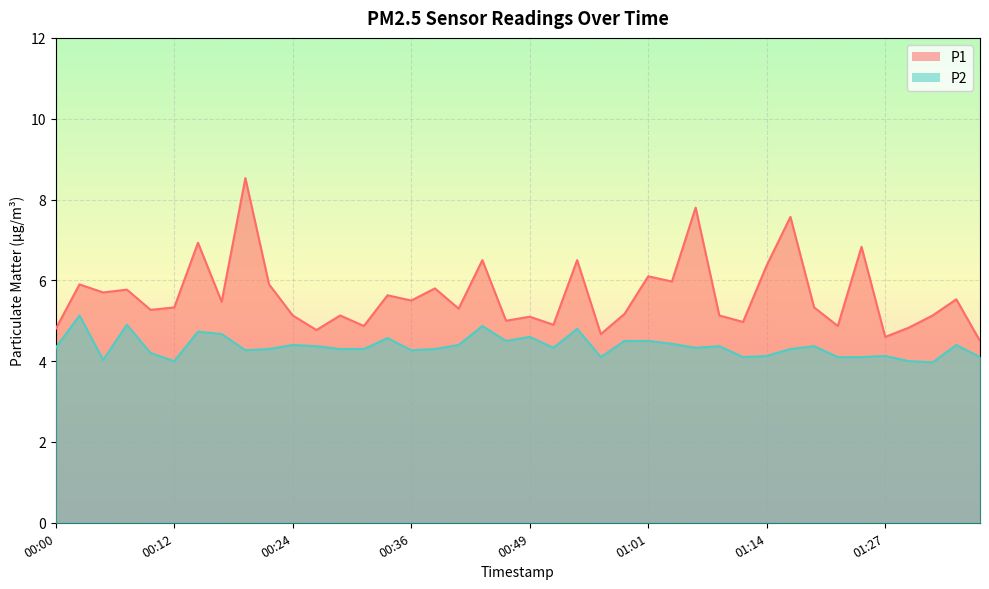

What is the label of the 22nd point from the right?

00:44